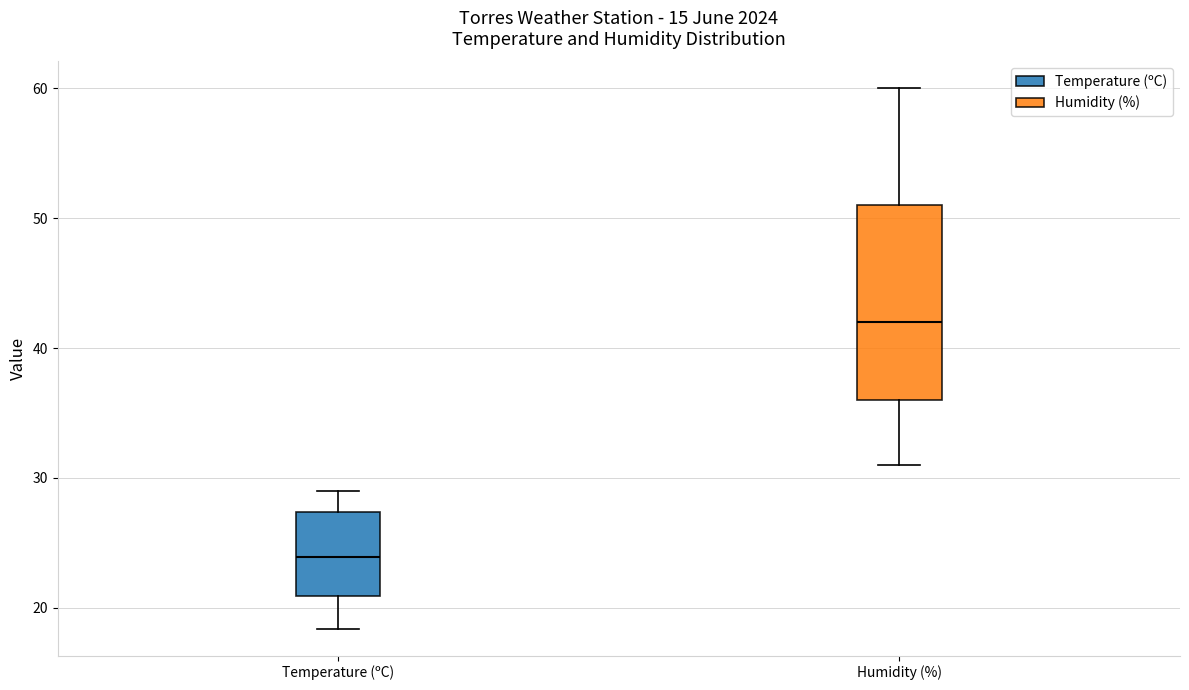

Comparing the boxes themselves (not the whiskers), which one is the tallest?

Humidity (%)